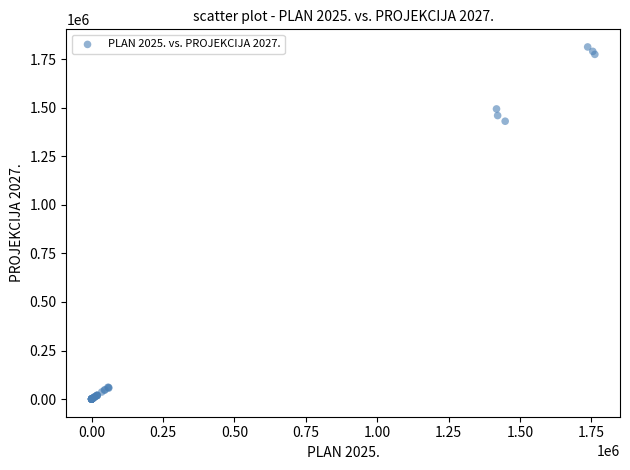

What Y value in the scatter plot is closest to 906122?

1429945.5